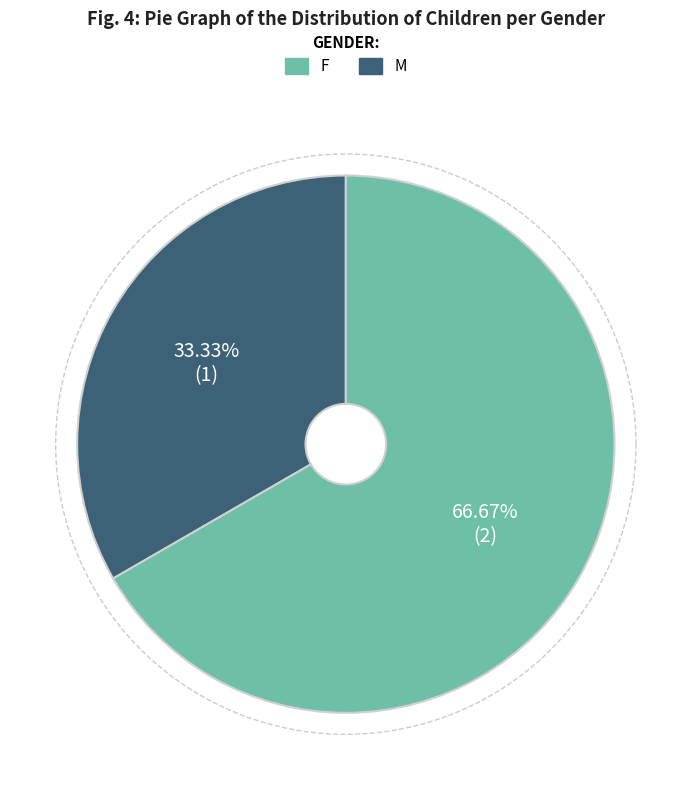

Is it true that Жіноча is 57% of the pie?

False